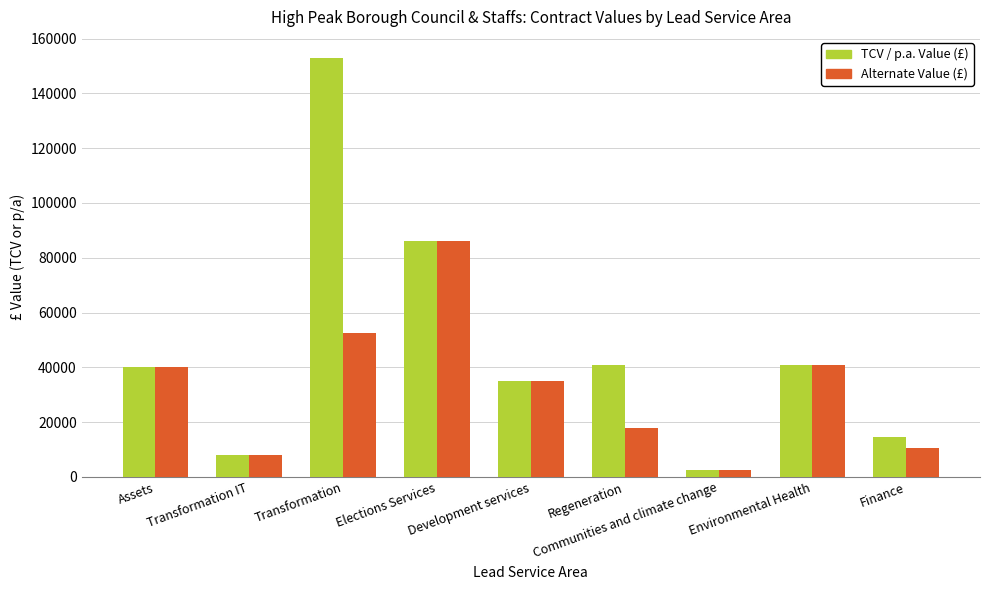

List the series in order of their overall mean, highest first.

TCV / p.a. Value (£), Alternate Value (£)